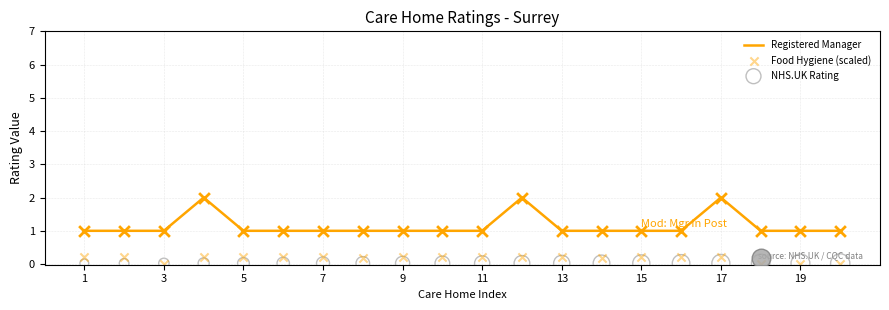

The Registered Manager series shows 1 at 3. True or false?

True